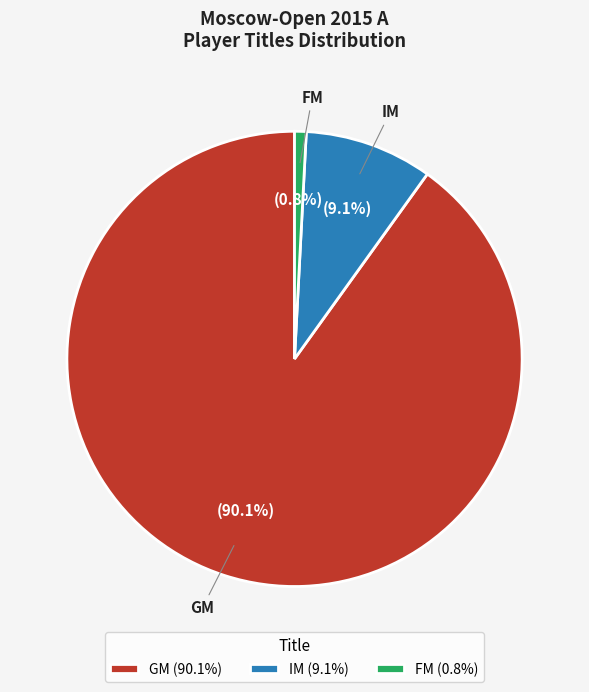

What percentage is the IM slice, to the nearest percent?

9%